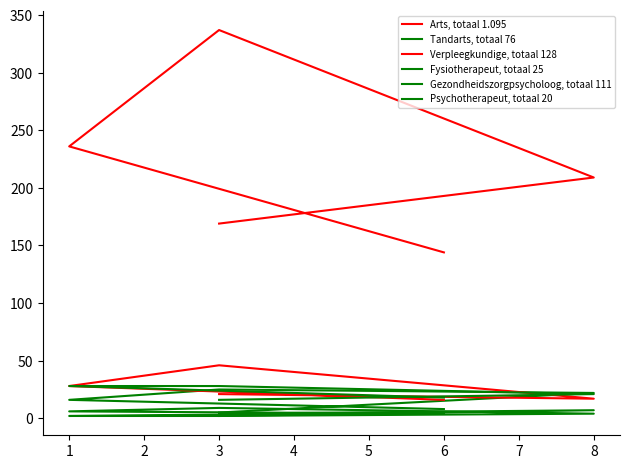

Is the value of Fysiotherapeut, totaal 25 at 3 greater than the value of Verpleegkundige, totaal 128 at 1?

No